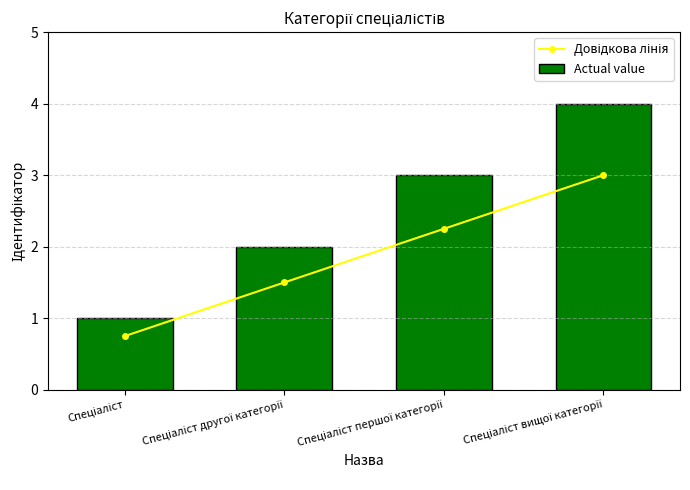

Reading left to right, list all the values displayed in this chart.

Довідкова лінія: 0.8	1.5	2.2	3.0
Actual value: 1.0	2.0	3.0	4.0